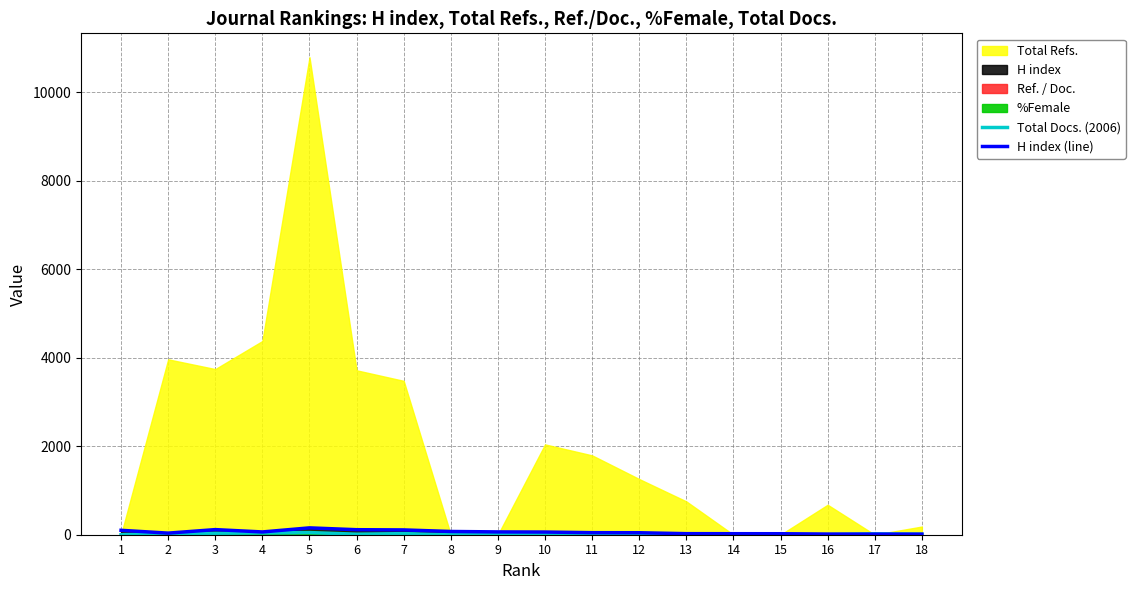

What is the difference between the maximum and minimum values in the H index (line) series?

142.1